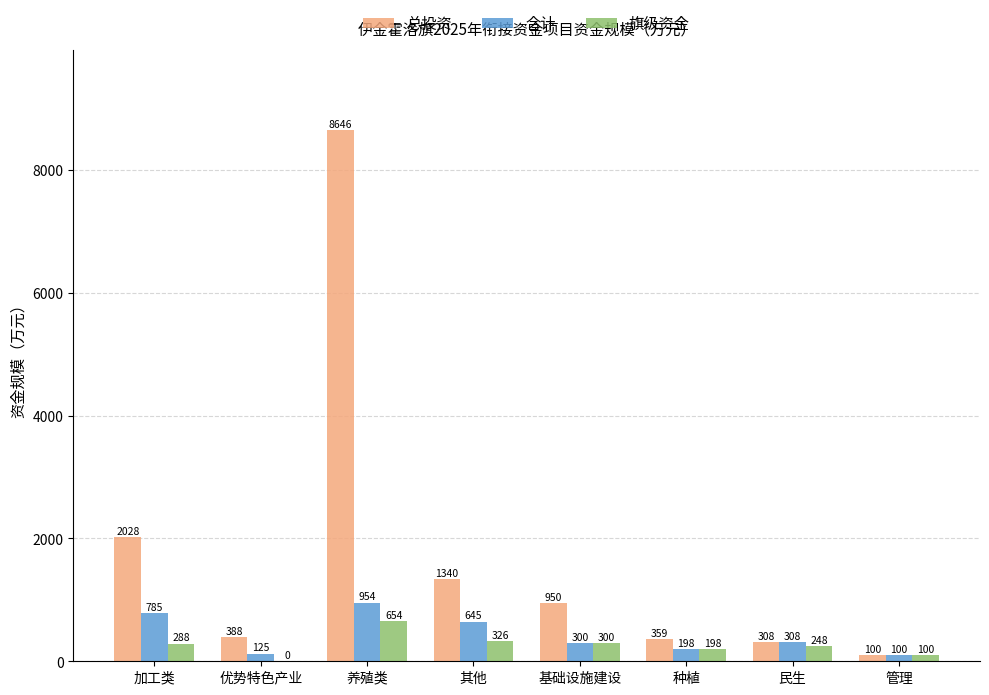

What is the total value across all series at 民生?

864.0